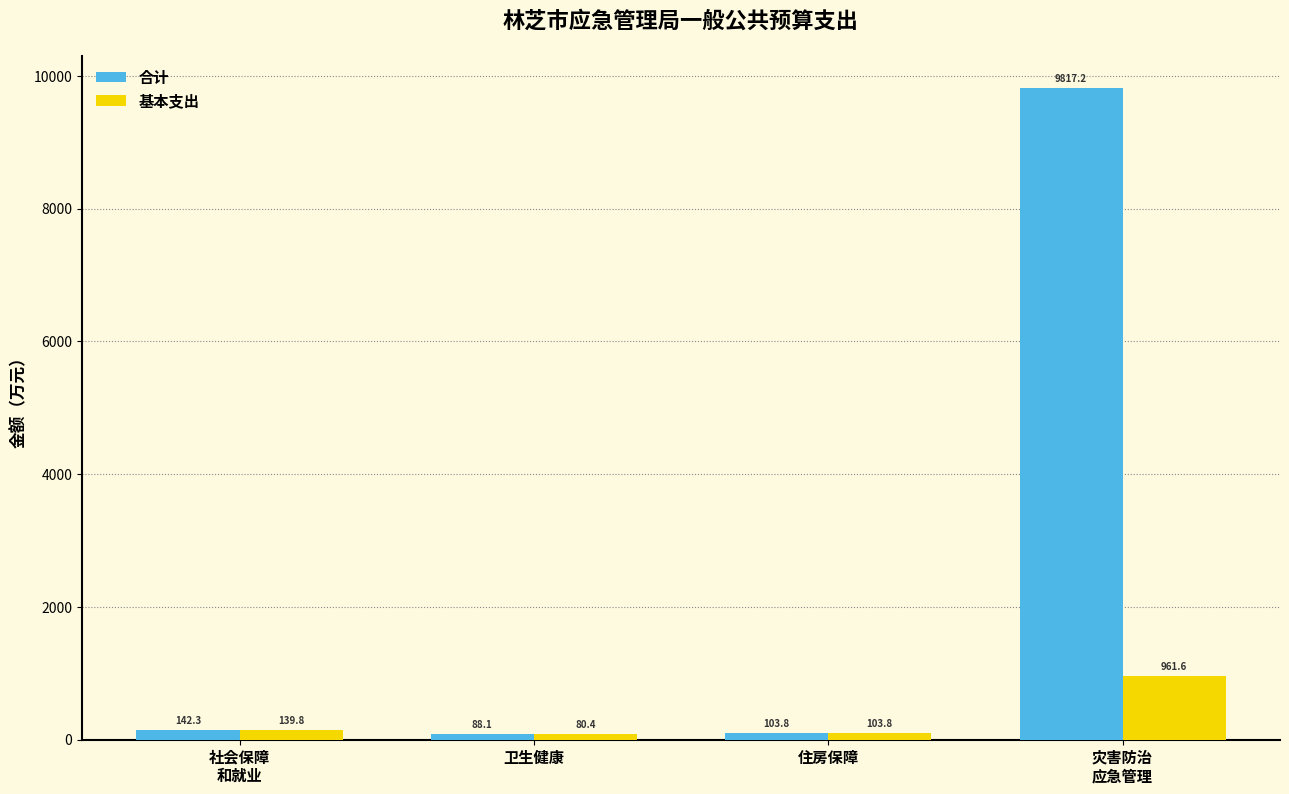

What are all the series names shown in the legend?

合计, 基本支出